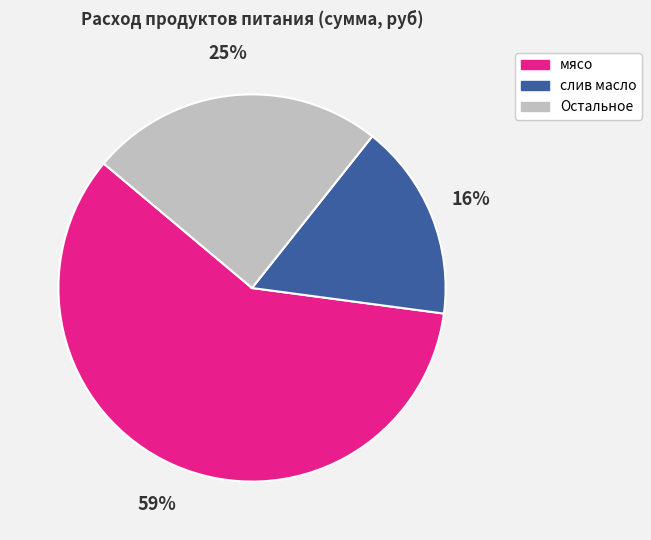

To the nearest percent, what is the difference between the largest and smallest slice percentages?

43%